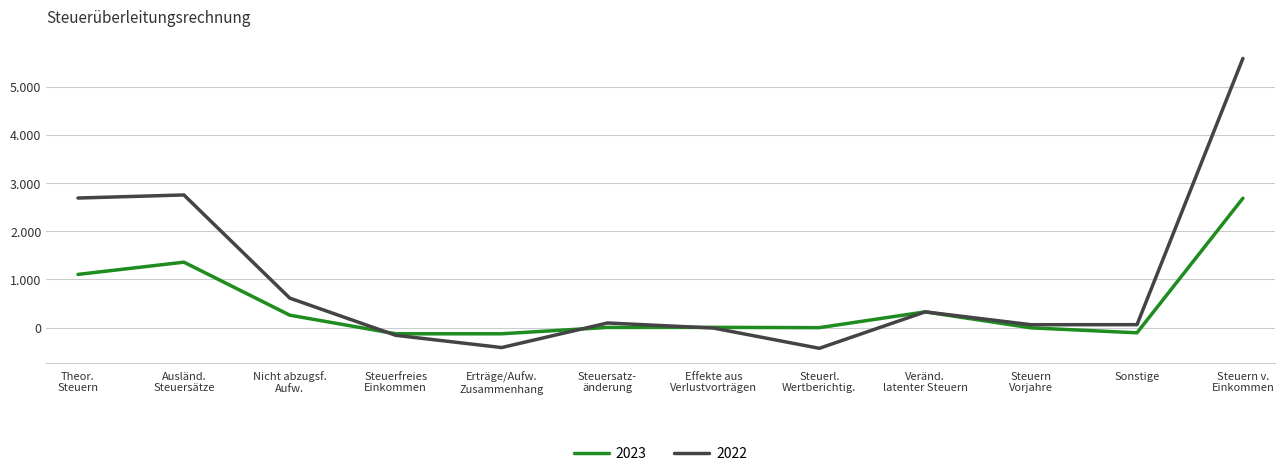

What are all the series names shown in the legend?

2023, 2022